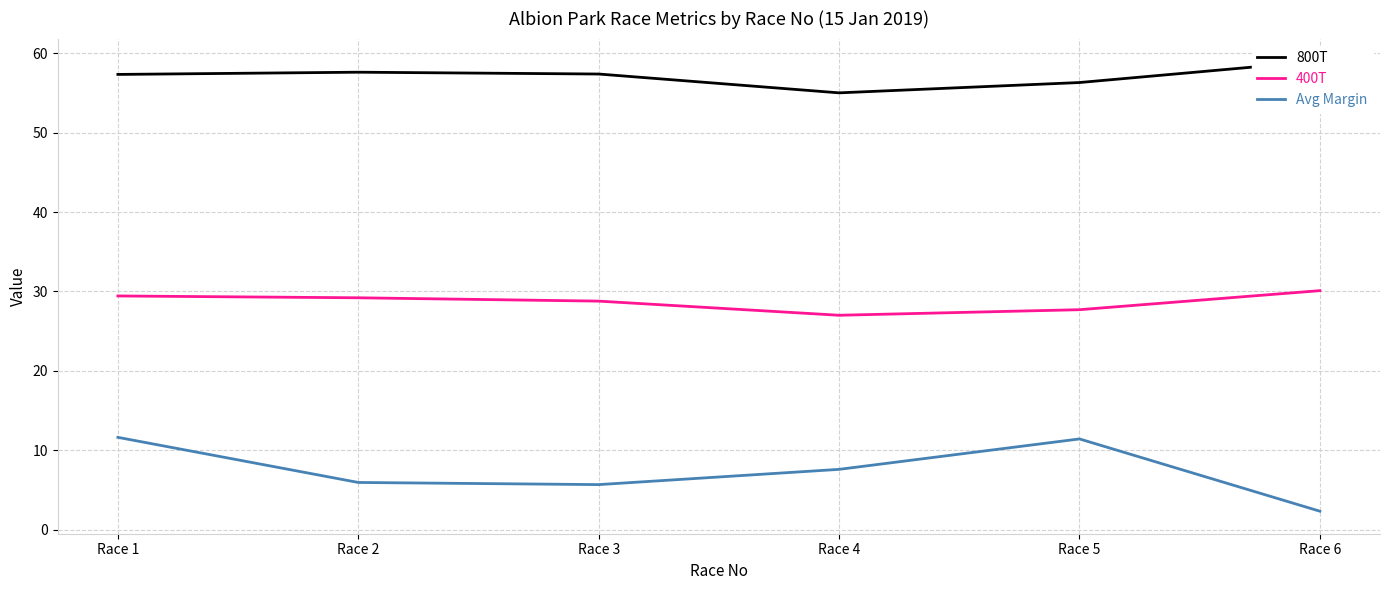

True or false: Avg Margin has more than 0 points higher than both neighbors.

True